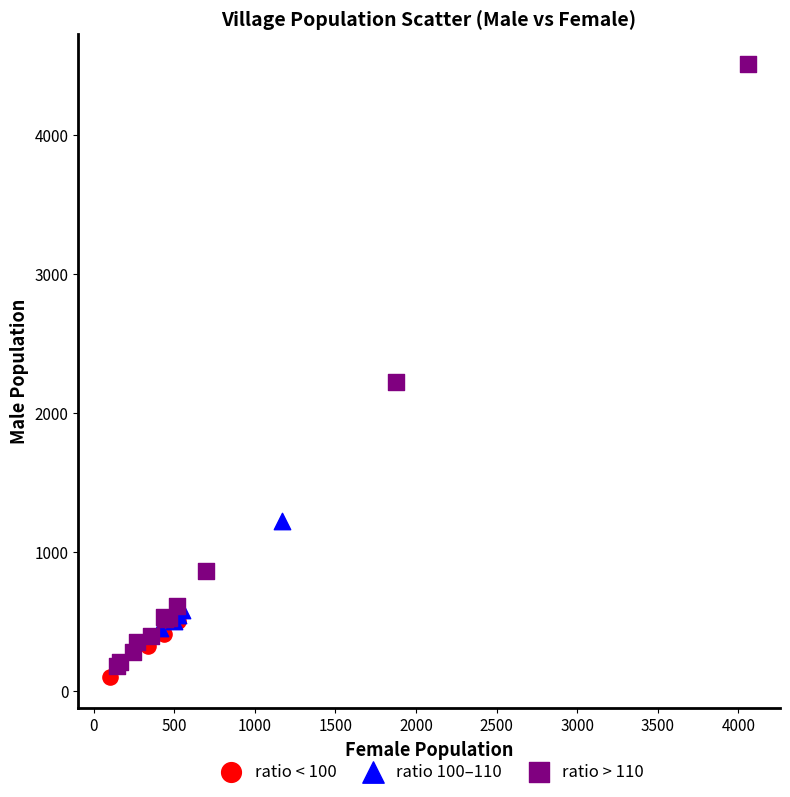

What are all the series names shown in the legend?

ratio < 100, ratio 100–110, ratio > 110